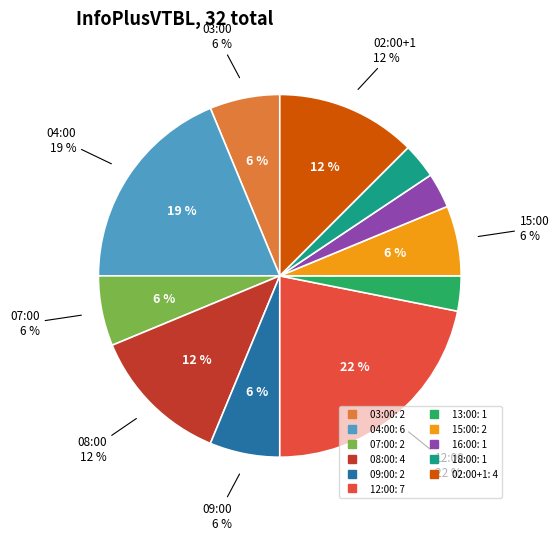

What is the smallest slice in the pie chart?

13:00